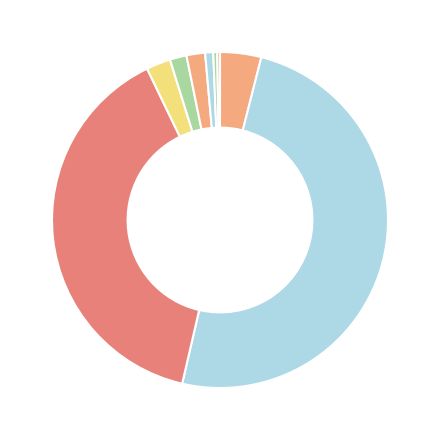

Is there any slice that represents more than half of the pie?

No